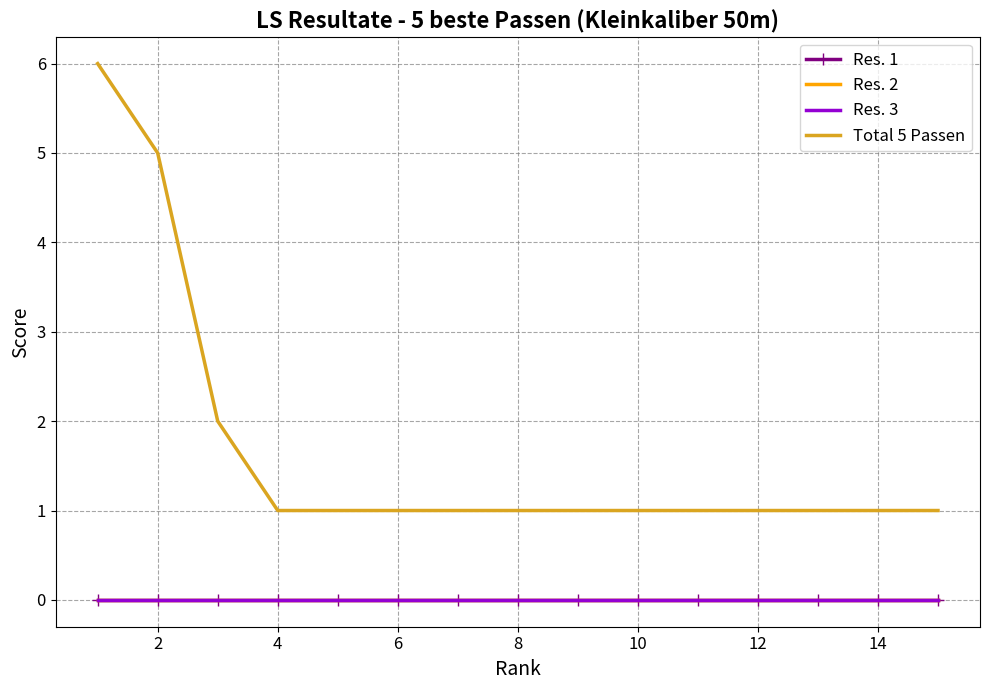

True or false: Total 5 Passen and Res. 2 cross at least once.

False